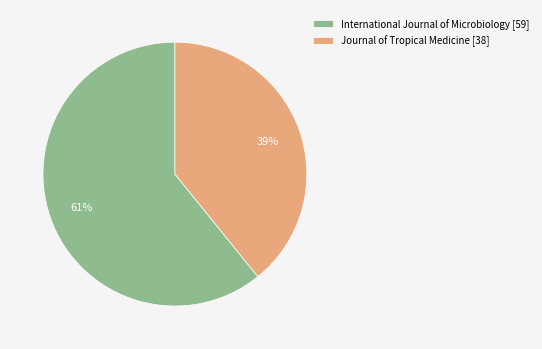

What is the ratio of the value at Journal of Tropical Medicine to the value at International Journal of Microbiology?

0.6